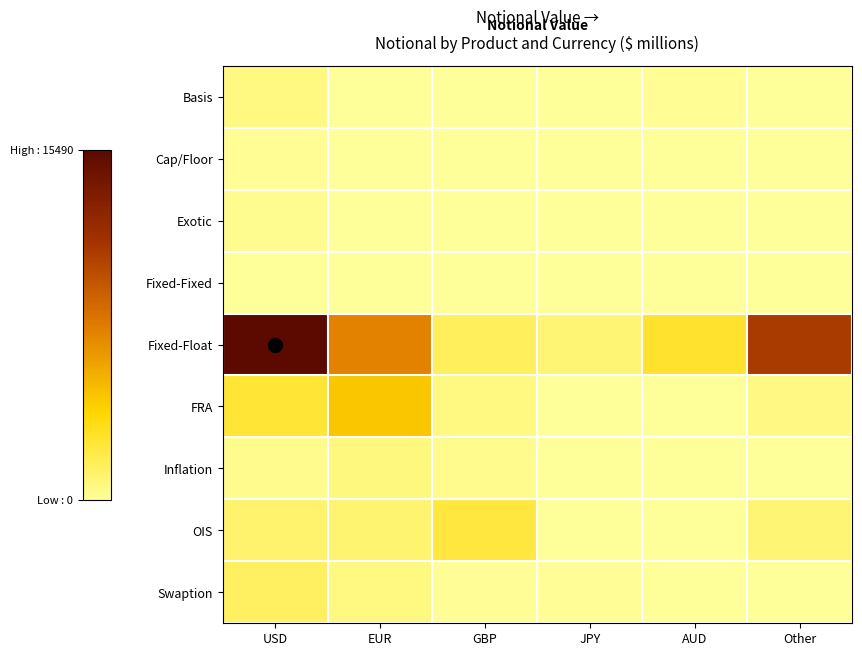

Rank the series at USD from highest to lowest value.

Fixed-Float, FRA, Swaption, OIS, Basis, Inflation, Exotic, Cap/Floor, Fixed-Fixed